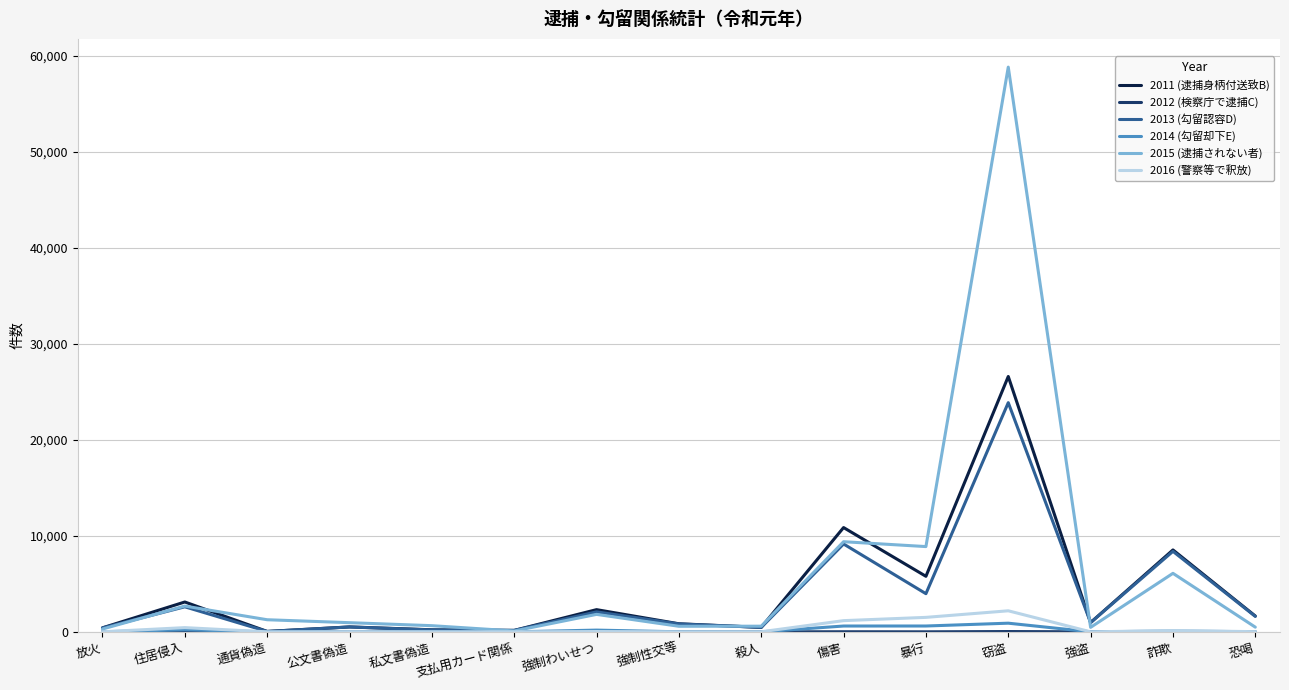

What position from the right is 私文書偽造?

11